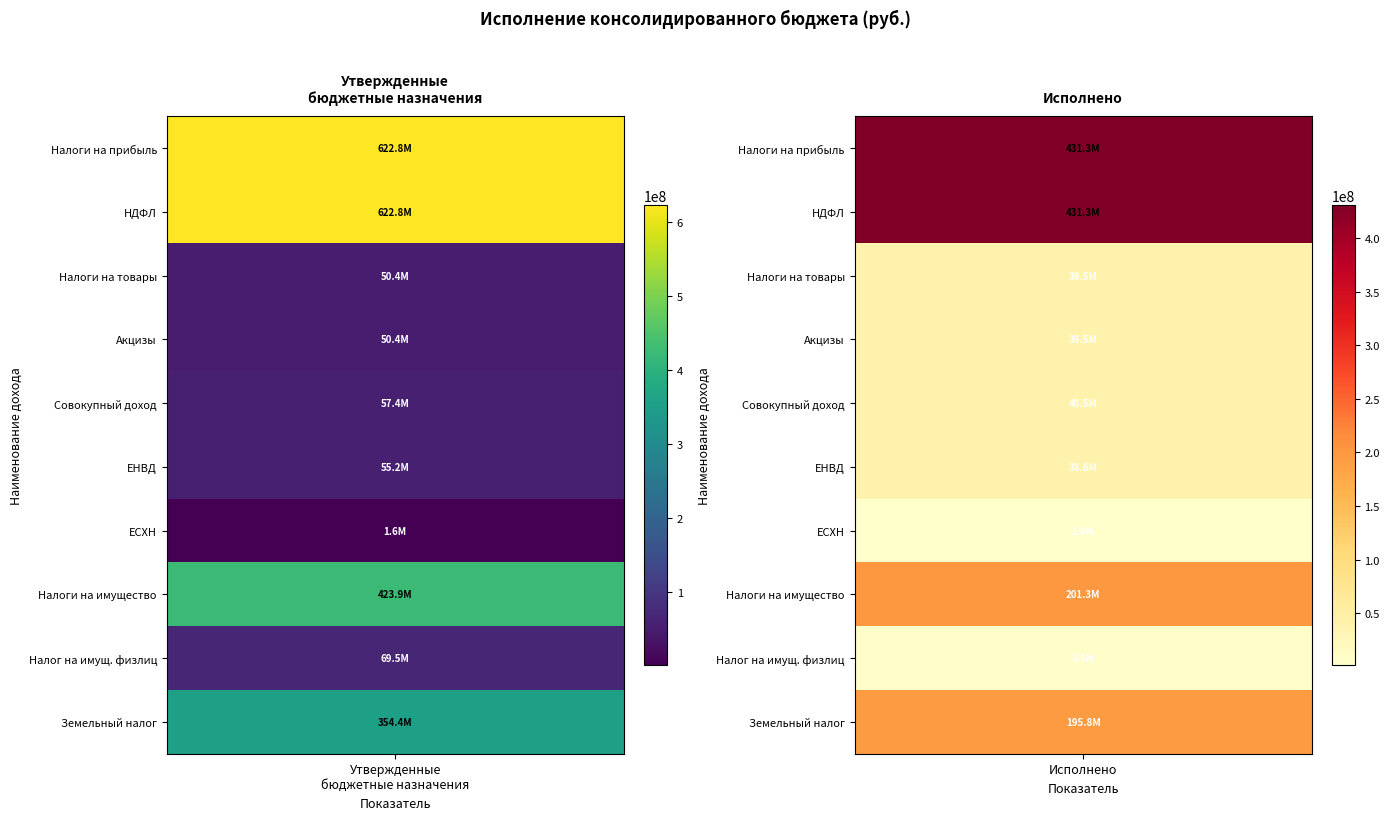

What is the difference between the Налог на доходы физических лиц values at Исполнено and Утвержденные назначения?

191437298.6